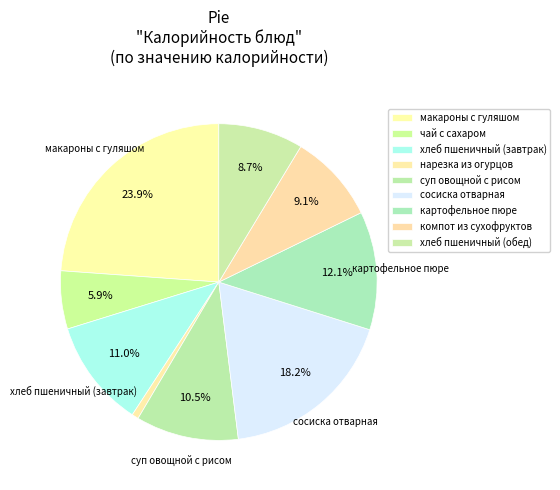

To the nearest percent, what percentage of the pie is хлеб пшеничный (завтрак)?

11%